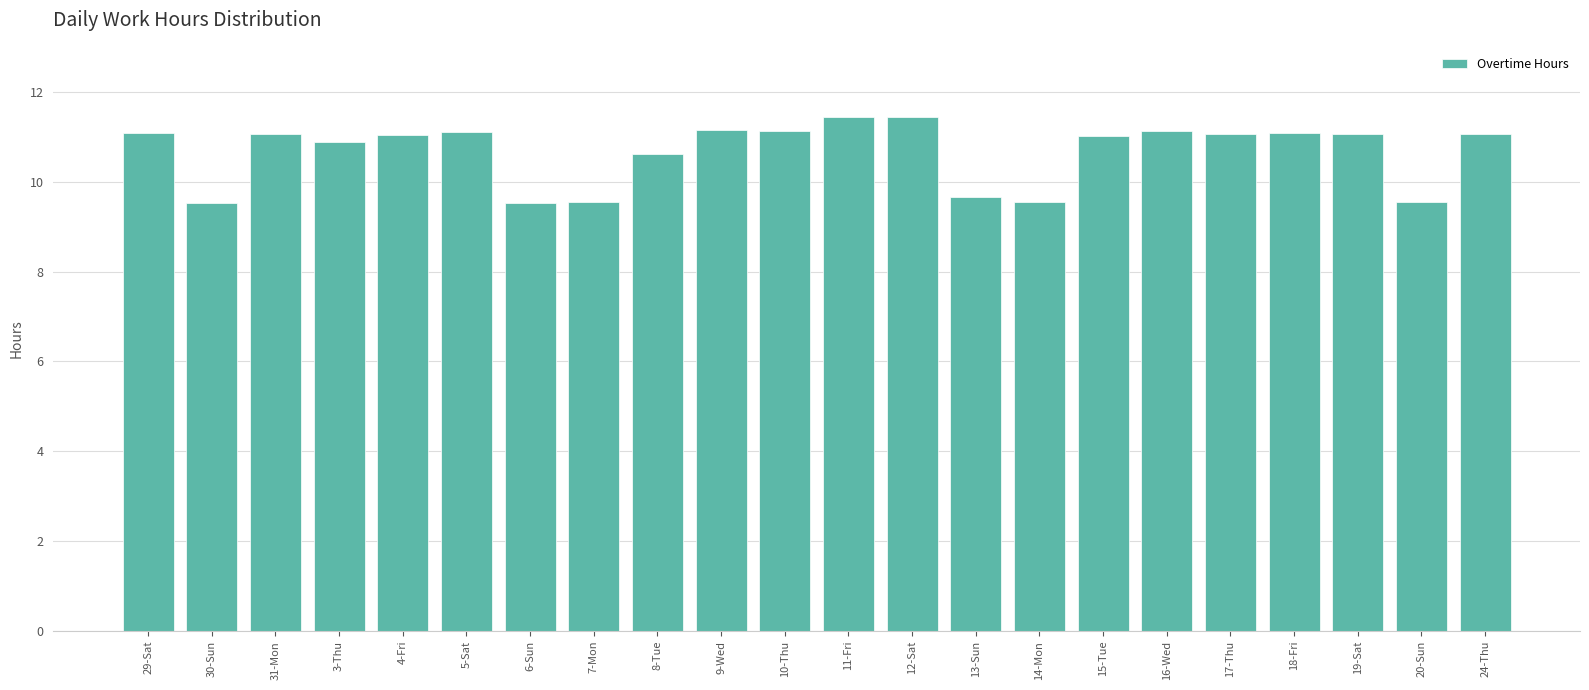

What position from the left is 20-Sun?

21